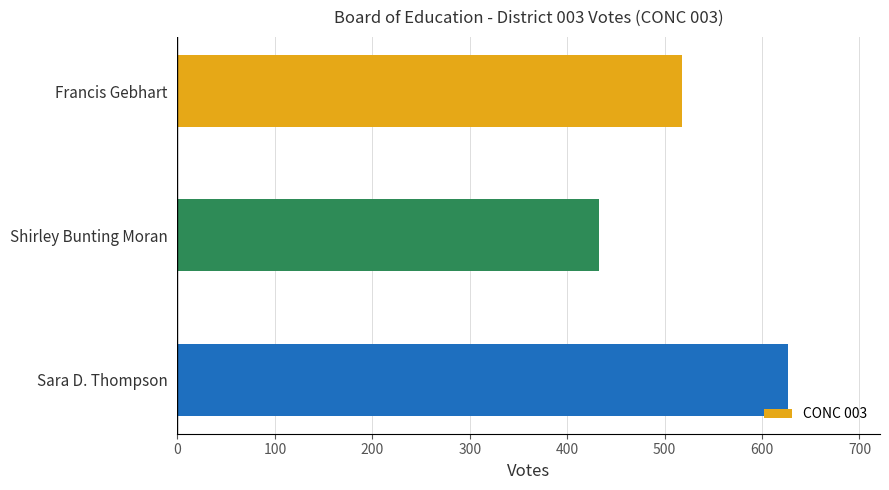

Rank the categories by value from highest to lowest.

Sara D. Thompson, Francis Gebhart, Shirley Bunting Moran